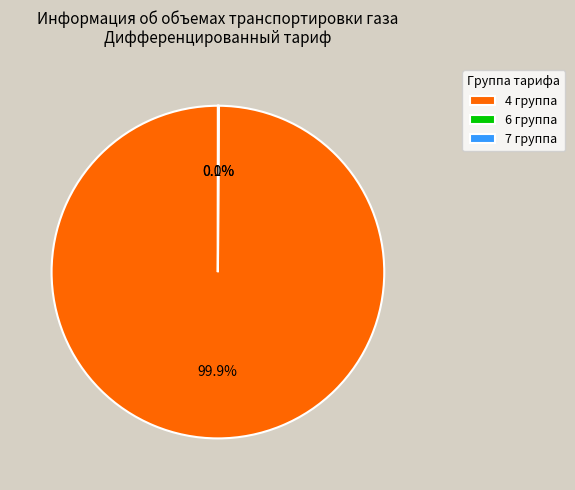

What portion of the pie excludes 4 группа?

0.1%